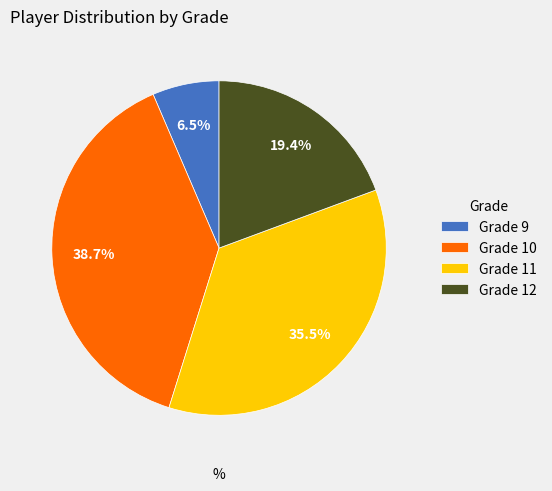

To the nearest percent, what is the average slice percentage?

25%